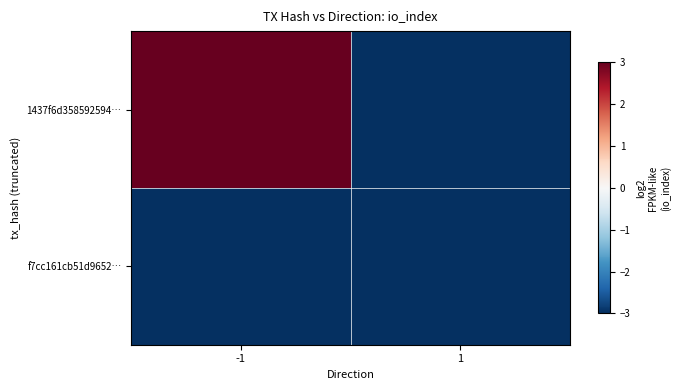

What is the minimum value shown in the chart?

-29.5